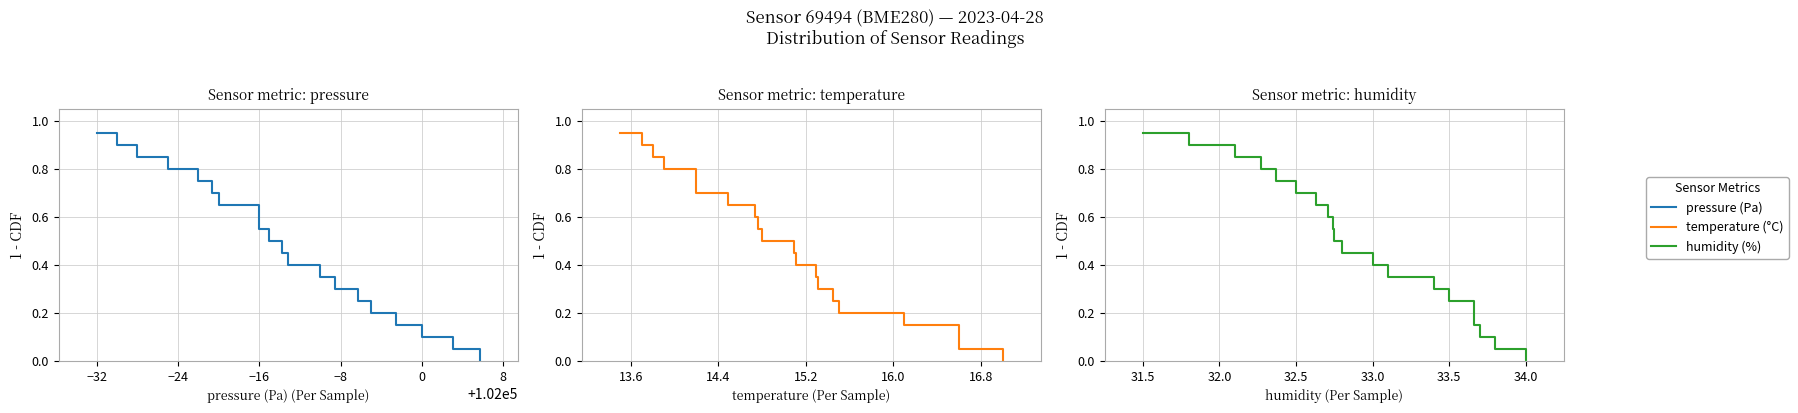

The value of humidity at 33.5 is 0.2. True or false?

False